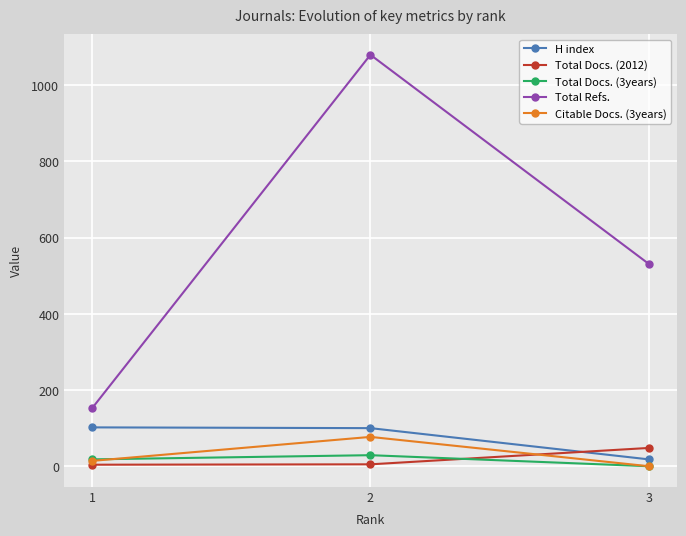

What is the maximum value shown in the chart?

1080